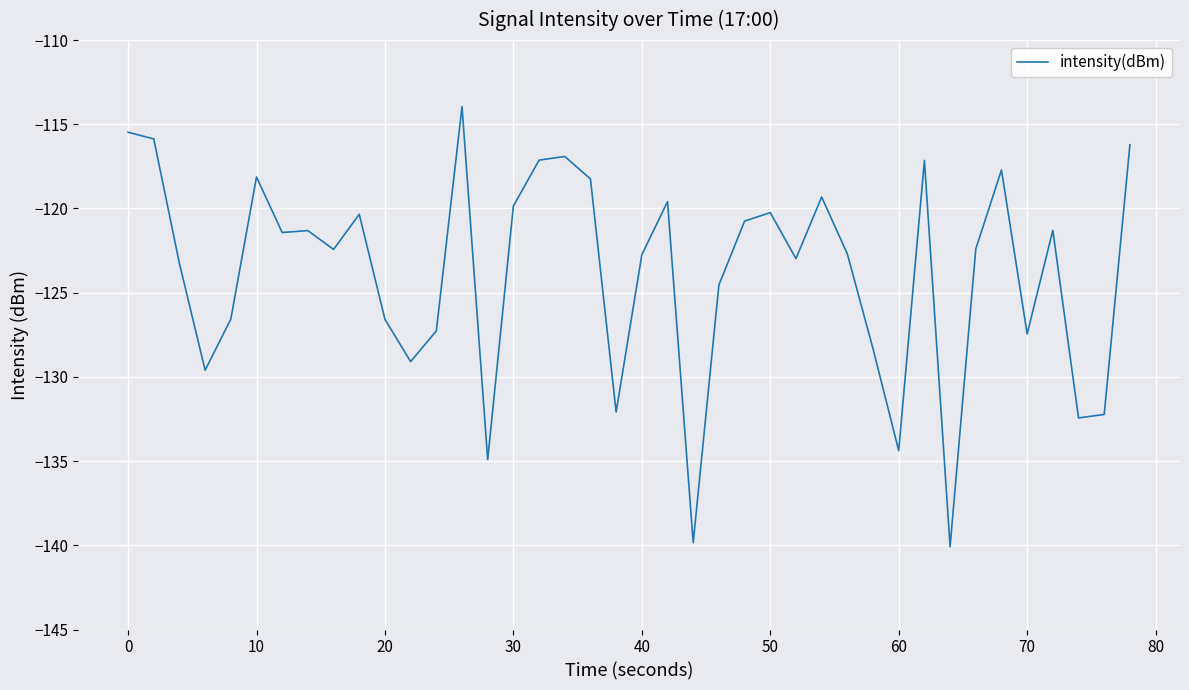

True or false: the data has more than 2 interior local peaks.

True